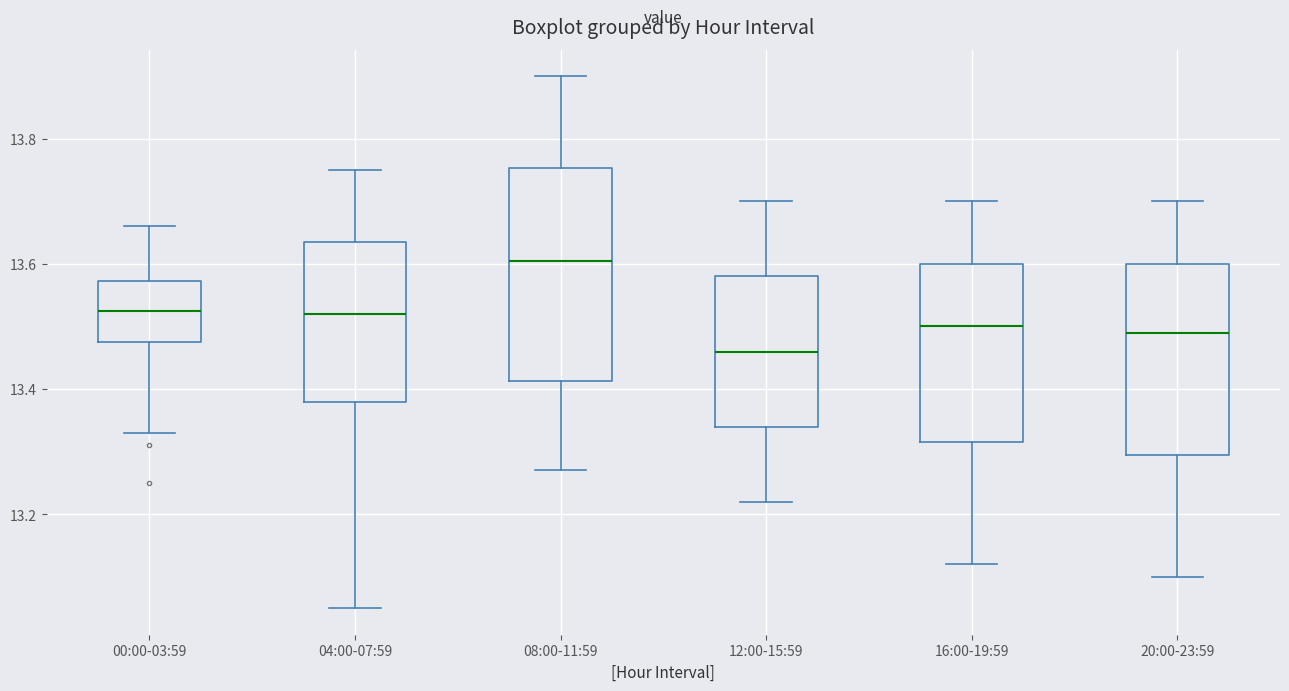

Which box's median line is the highest?

08:00-11:59